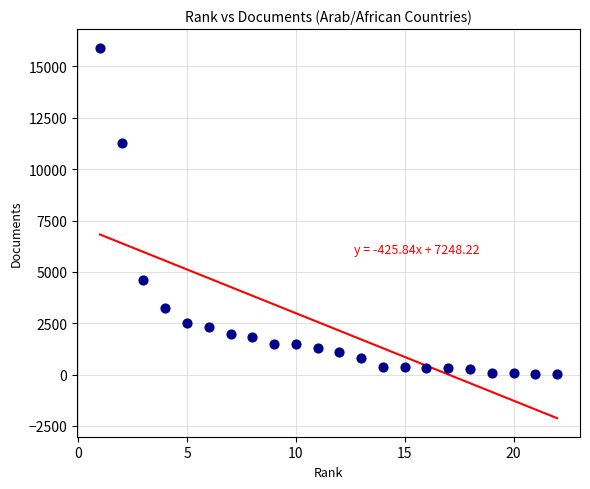

What is the range of X values (max minus min)?

21